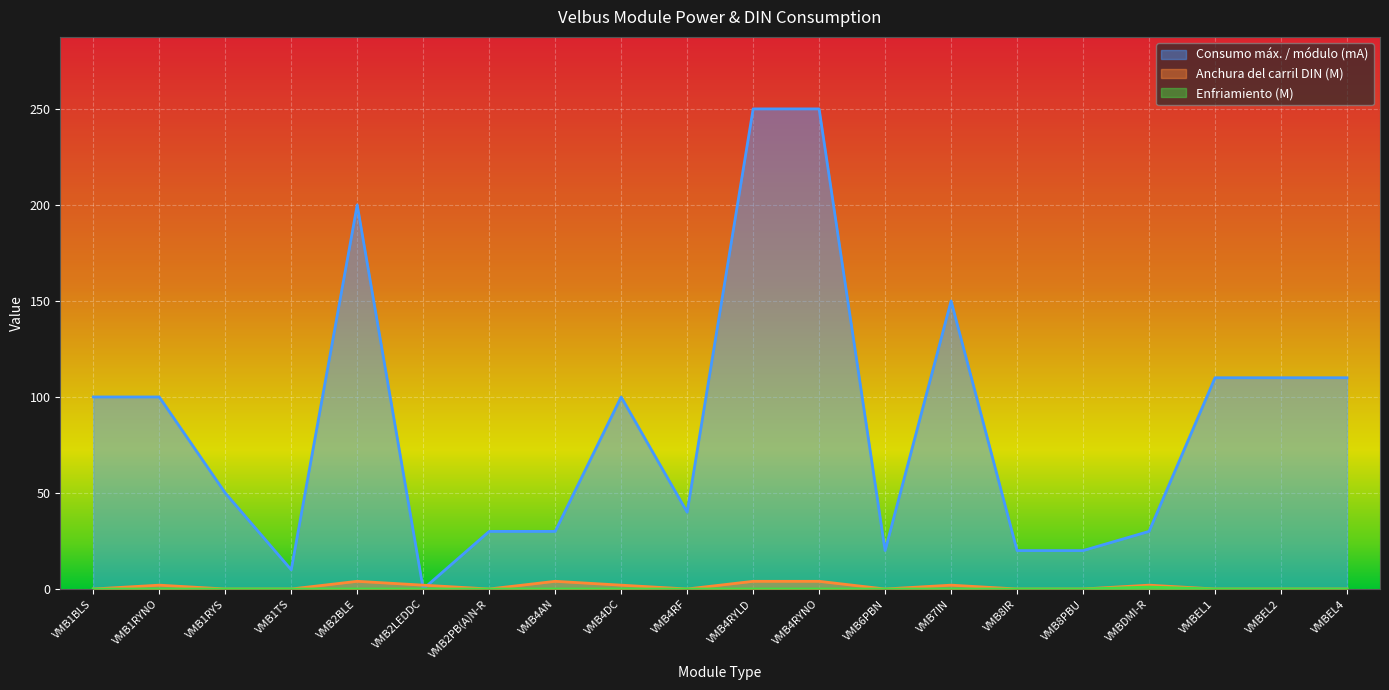

Reading left to right, extract all data points from this chart.

Consumo máx. / módulo (mA): 100	100	50	10	200	0	30	30	100	40	250	250	20	150	20	20	30	110	110	110
Anchura del carril DIN (M): 0	2	0	0	4	2	0	4	2	0	4	4	0	2	0	0	2	0	0	0
Enfriamiento (M): 0	0	0	0	0	0	0	0	0	0	0	0	0	0	0	0	1	0	0	0